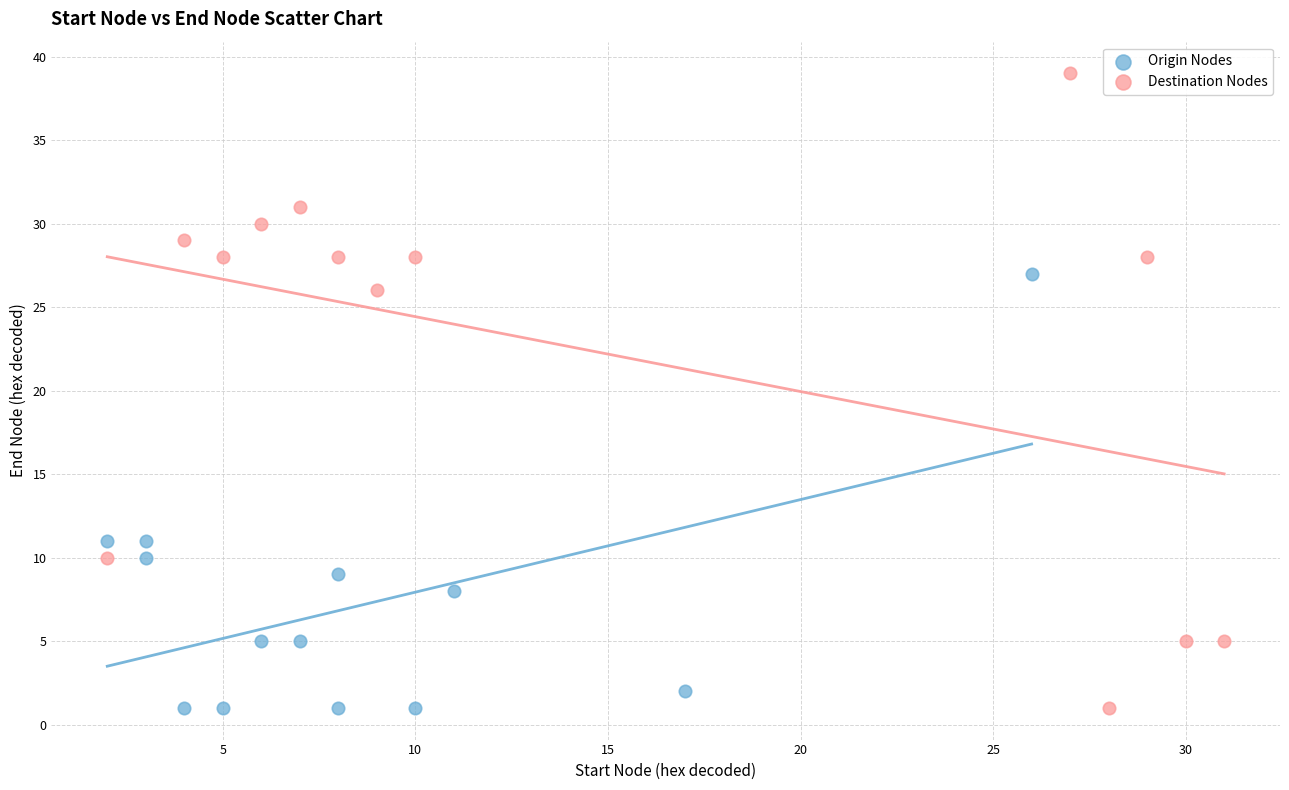

Which series contains the highest Y value?

Destination Nodes